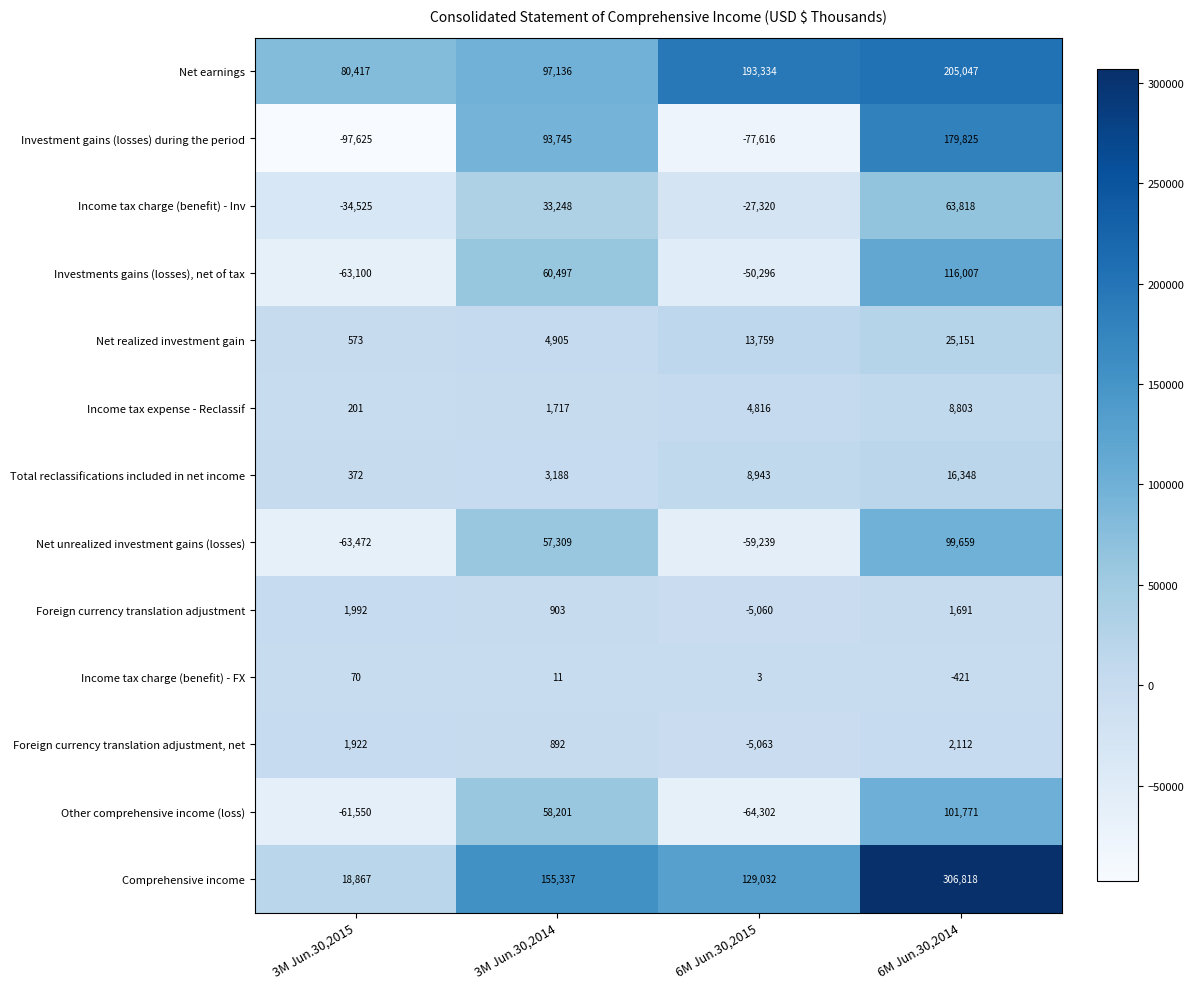

What is the maximum value shown in the chart?

306818